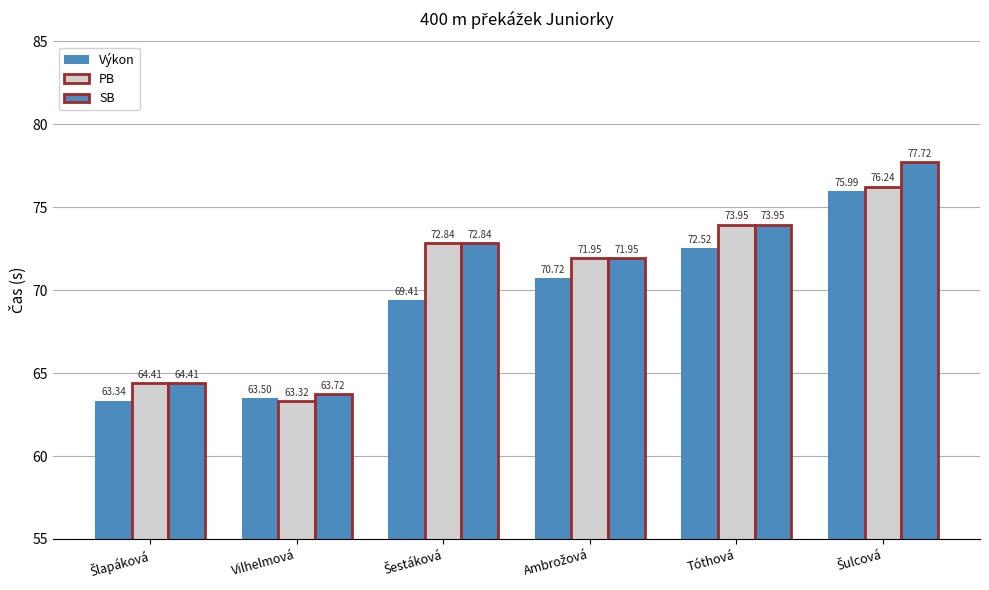

Reading left to right, list all the values displayed in this chart.

Výkon: Šlapáková=63.3	Vilhelmová=63.5	Šestáková=69.4	Ambrožová=70.7	Tóthová=72.5	Šulcová=76.0
PB: Šlapáková=64.4	Vilhelmová=63.3	Šestáková=72.8	Ambrožová=72.0	Tóthová=74.0	Šulcová=76.2
SB: Šlapáková=64.4	Vilhelmová=63.7	Šestáková=72.8	Ambrožová=72.0	Tóthová=74.0	Šulcová=77.7